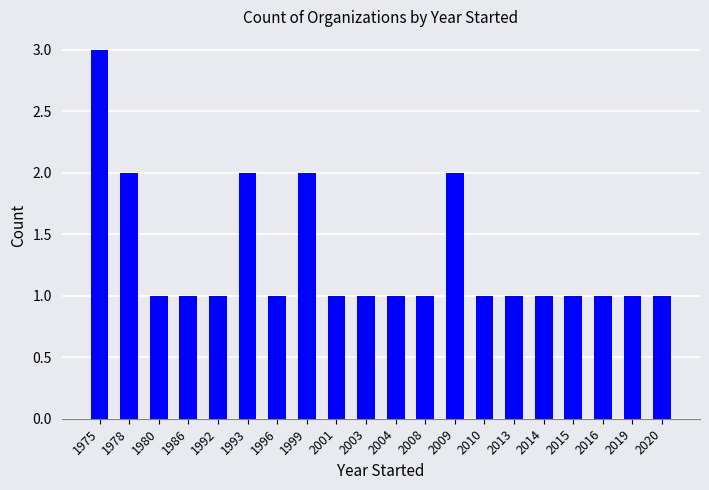

What is the greatest value displayed?

3